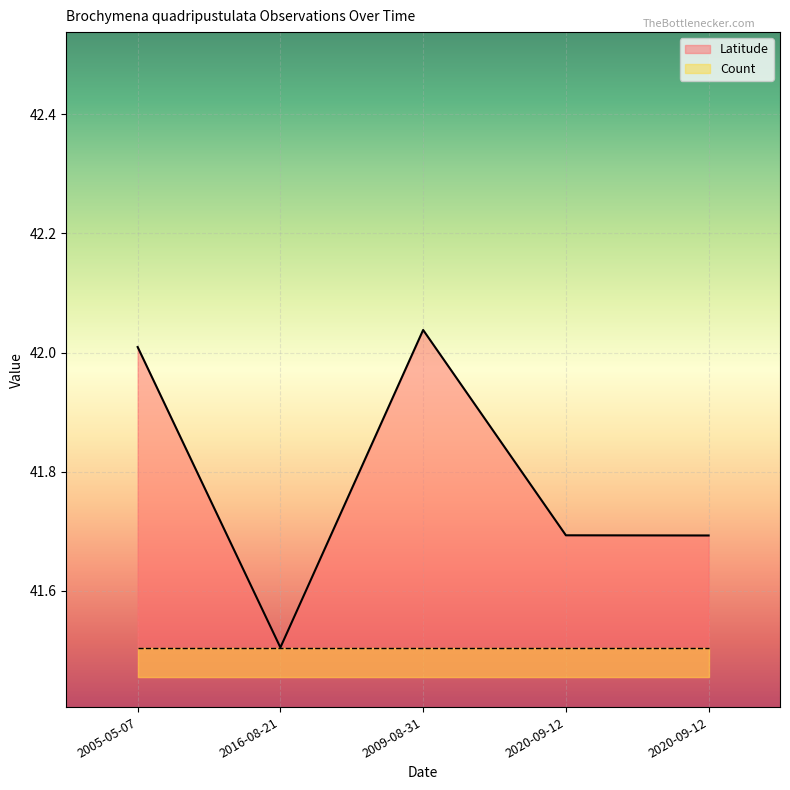

Reading left to right, list all the values displayed in this chart.

2005-05-07=42.0	2016-08-21=41.5	2009-08-31=42.0	2020-09-12=41.7	2020-09-12=41.7